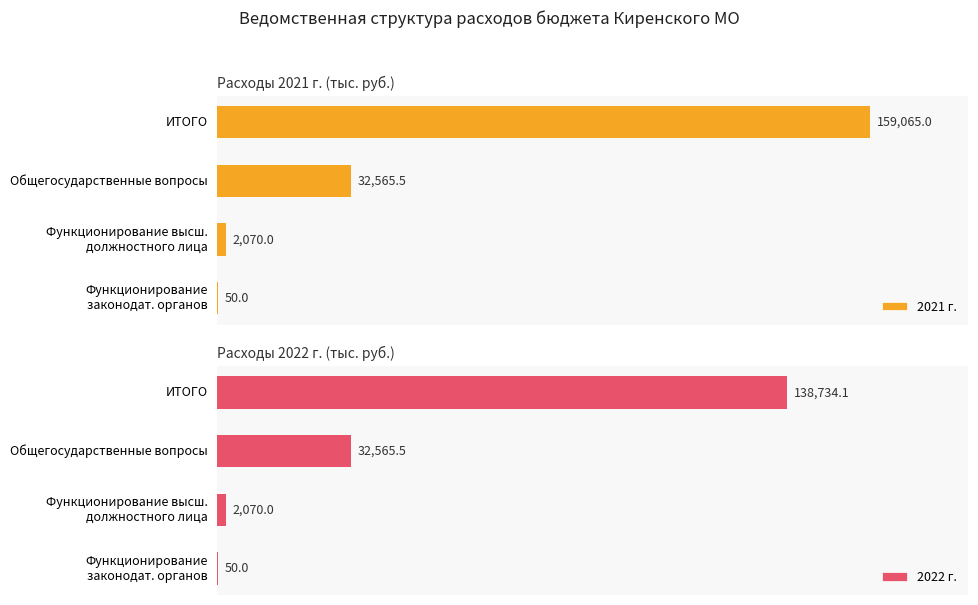

Where is 2021 г. nearest to the value 79557?

Общегосударственные вопросы